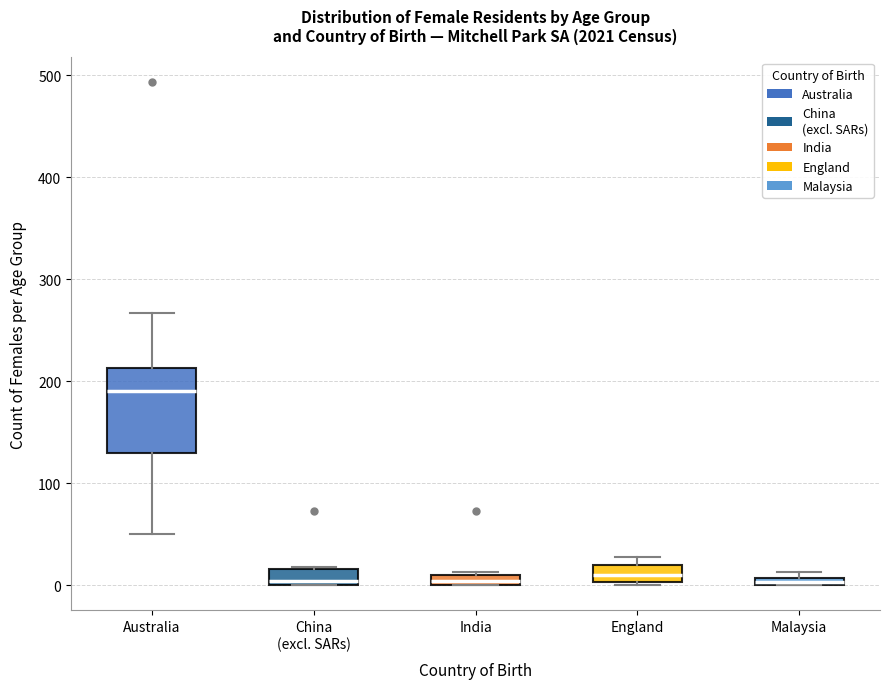

Where does the upper whisker of the box for Australia end on the y-axis? The values are not printed on the chart, so give them approximately, as read against the axis.

270